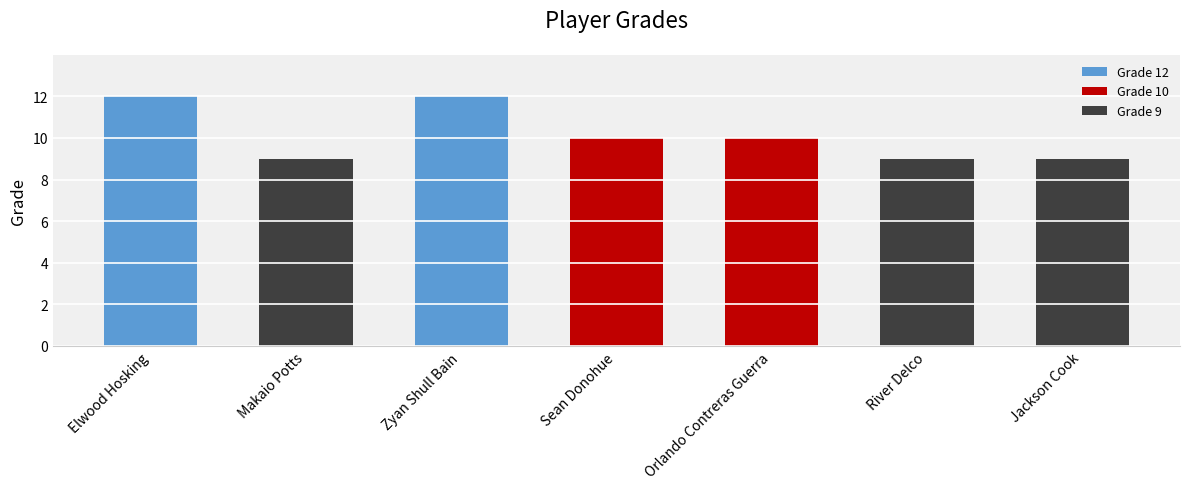

Approximately how many times larger is the value at Orlando Contreras Guerra compared to Sean Donohue?

1.0